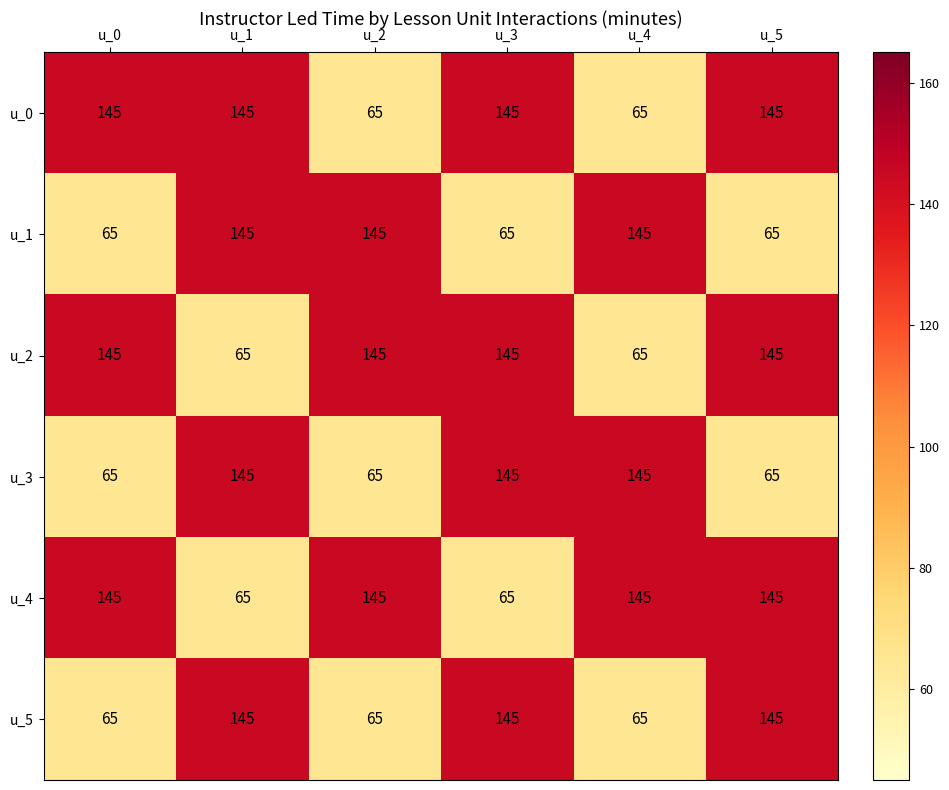

How many u_4 values are between 65 and 145?

6